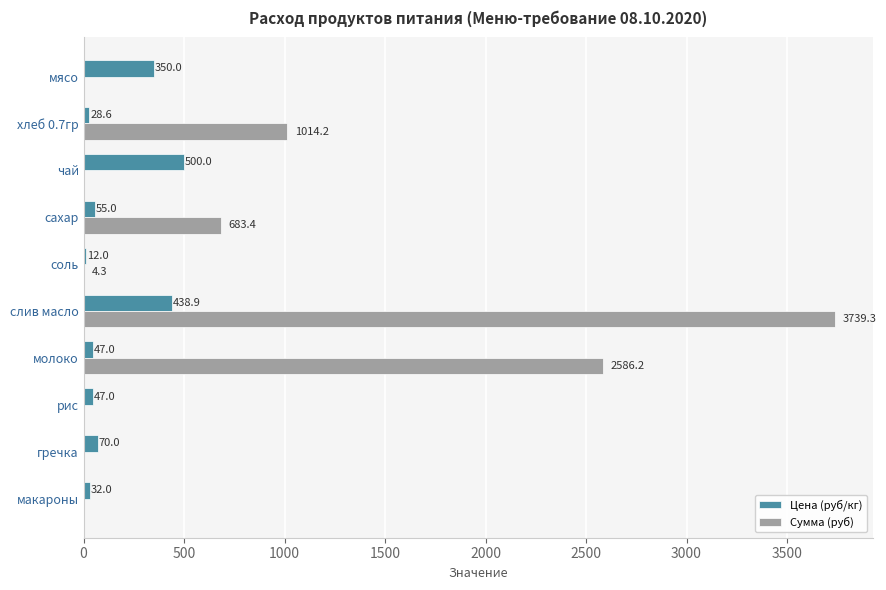

What is the maximum value shown in the chart?

3739.3